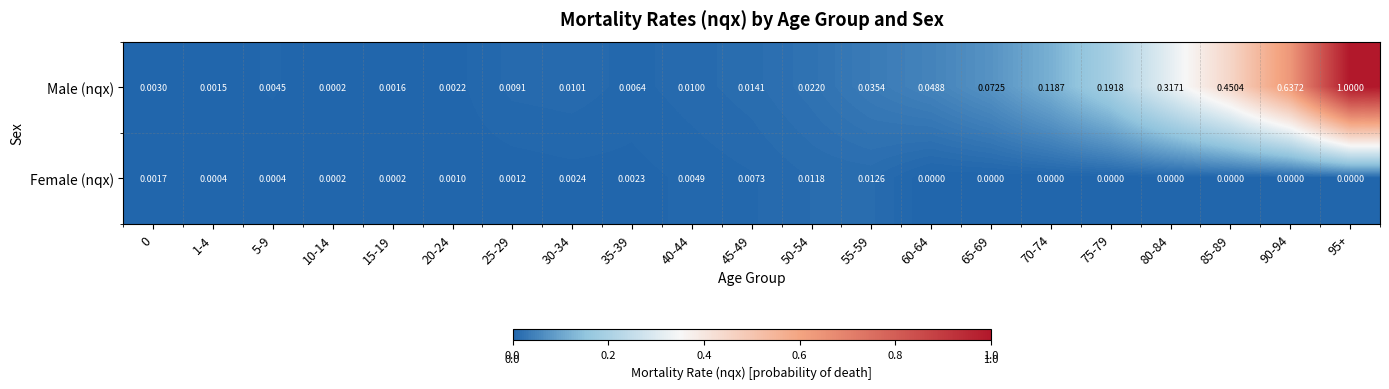

Which series has the largest range (max minus min)?

Male (nqx)